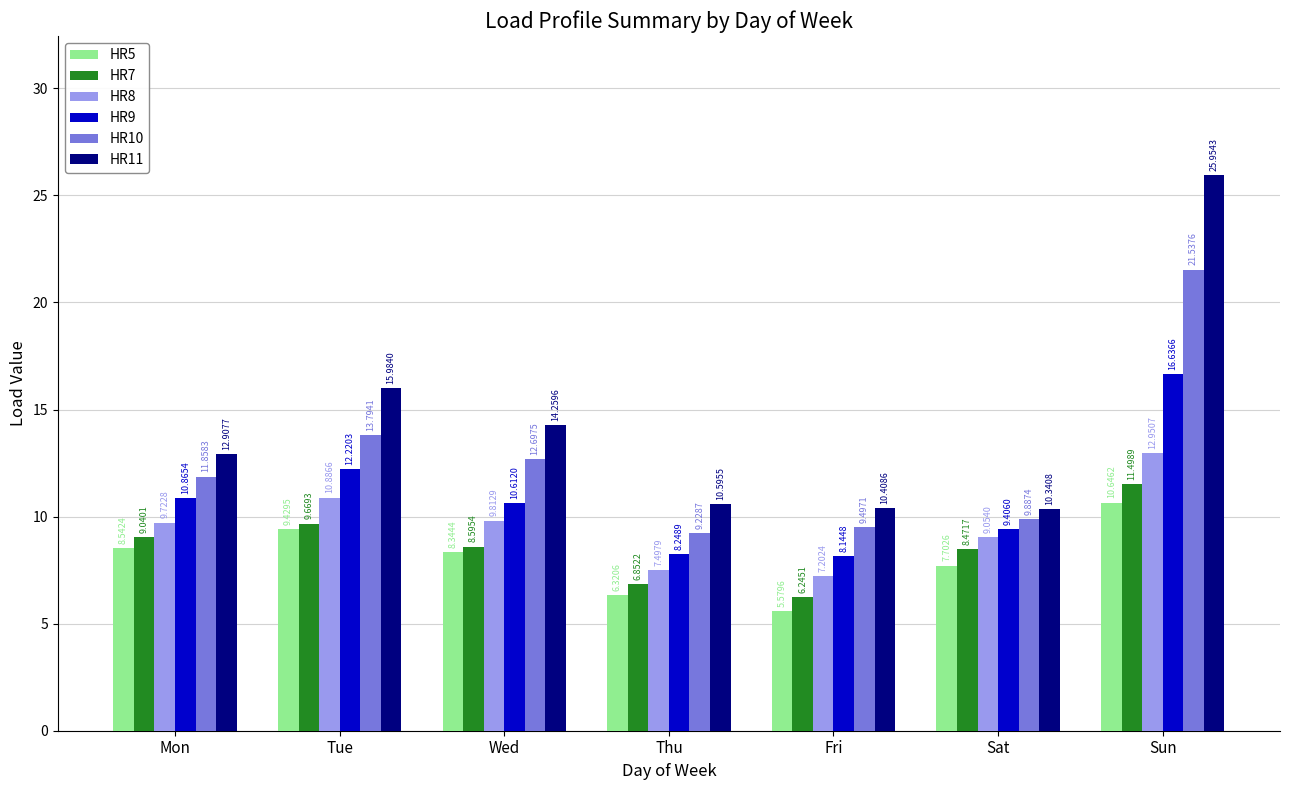

Does the chart contain stacked bars?

No